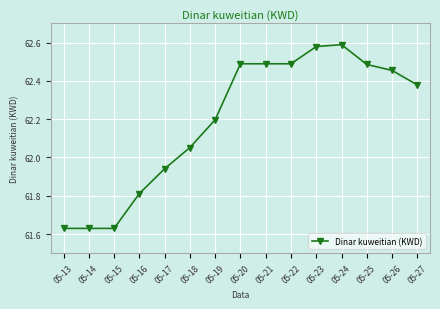

What is the sum of all values?

932.8